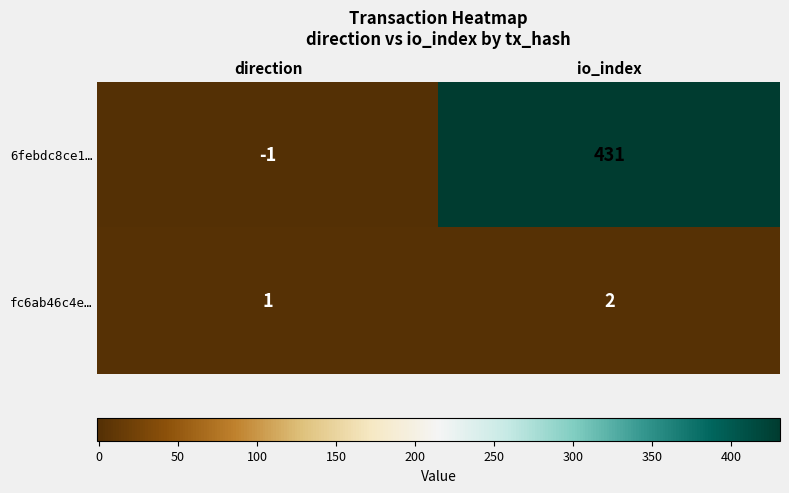

What is the spread (max minus min) of values at direction?

2